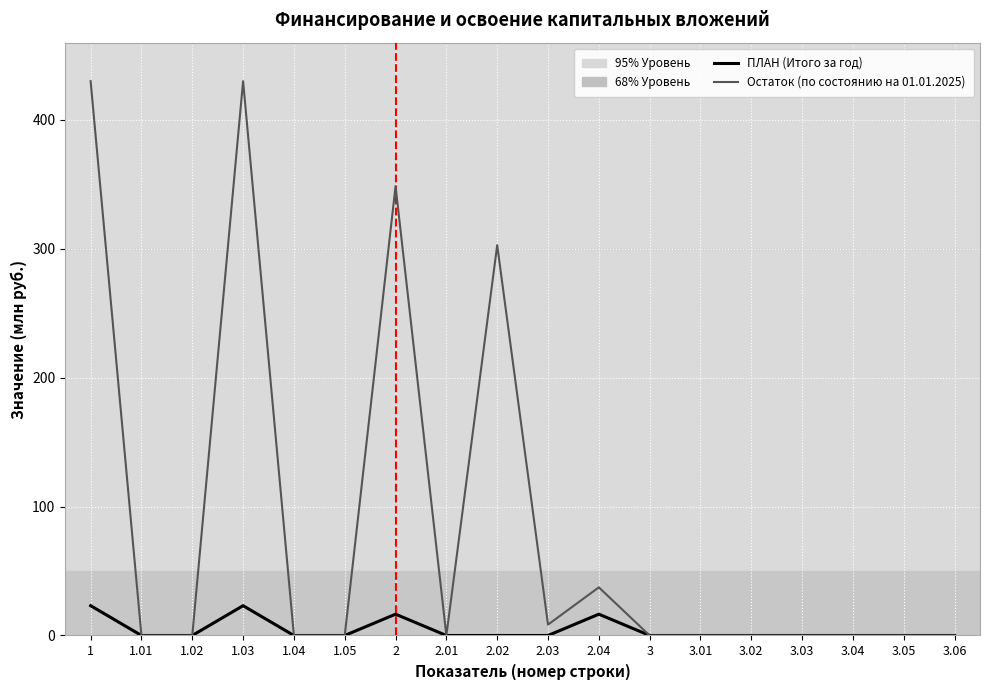

List the series in order of their peak value, lowest first.

ПЛАН (Итого за год), Остаток (по состоянию на 01.01.2025)